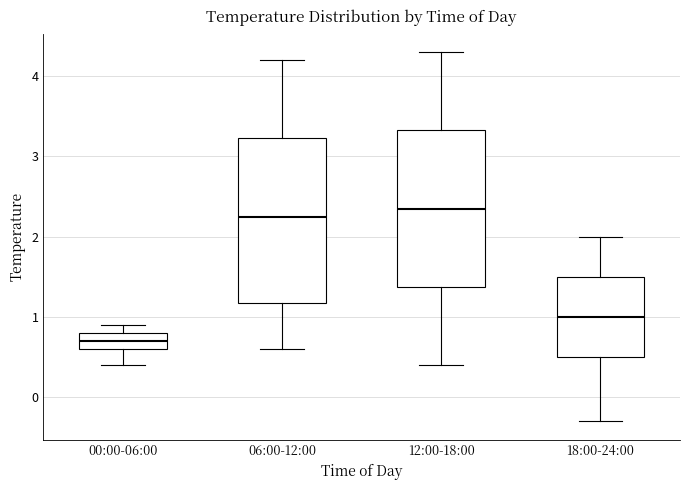

Reading left to right, read every box against the y-axis: the position of its median line, the range the box covers, and the ends of its whiskers. The values are not printed on the chart, so give them approximately, as read against the axis.

00:00-06:00: median 0.7, box 0.6 to 0.8, whiskers 0.4 to 0.9
06:00-12:00: median 2.3, box 1.2 to 3.2, whiskers 0.6 to 4.2
12:00-18:00: median 2.4, box 1.4 to 3.3, whiskers 0.4 to 4.3
18:00-24:00: median 1.0, box 0.5 to 1.5, whiskers -0.3 to 2.0